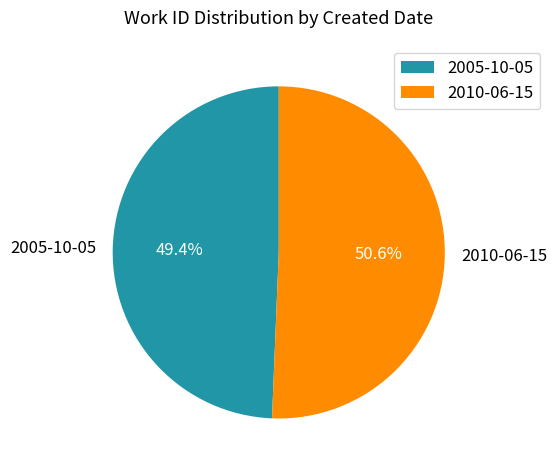

The 2010-06-15 slice represents 58% of the pie. True or false?

False